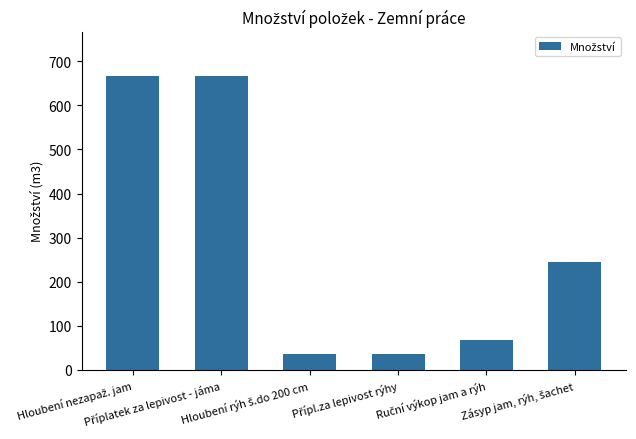

Does the chart contain any negative values?

No